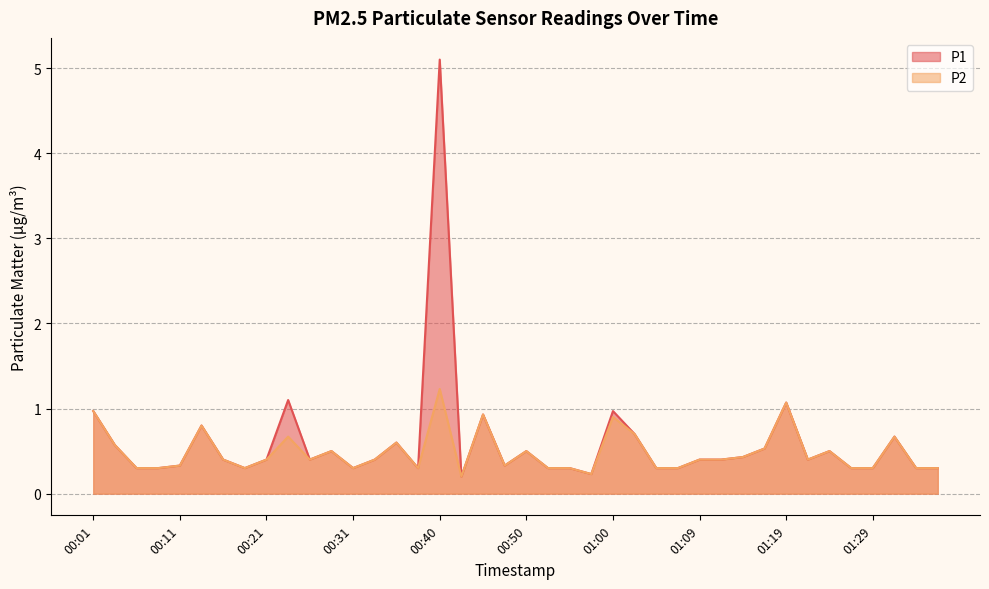

What is the label of the 17th point from the right?

00:57